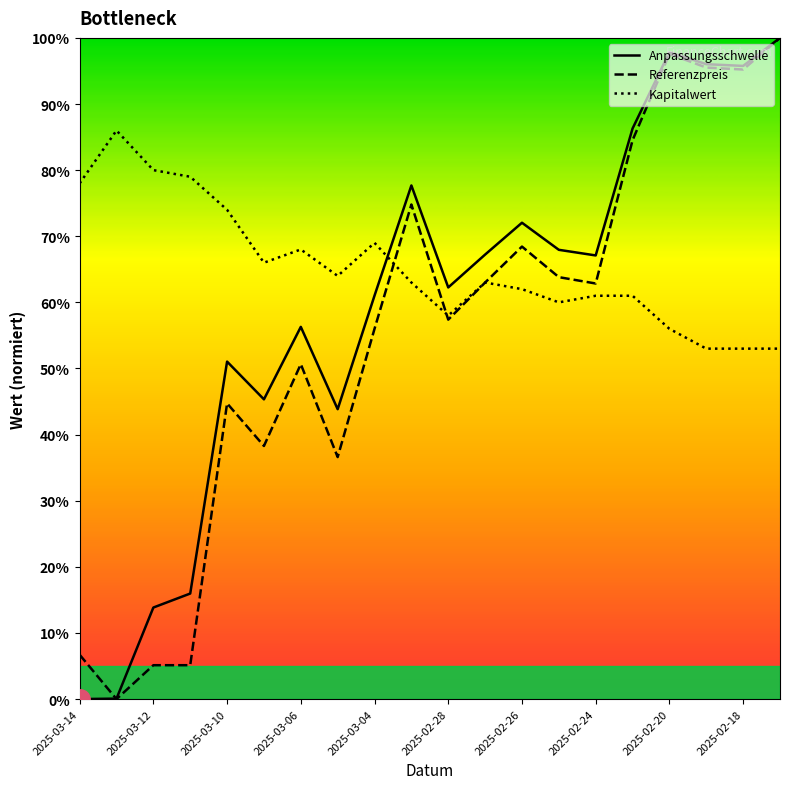

Which series ends up on top after the final intersection of Kapitalwert and Referenzpreis?

Referenzpreis